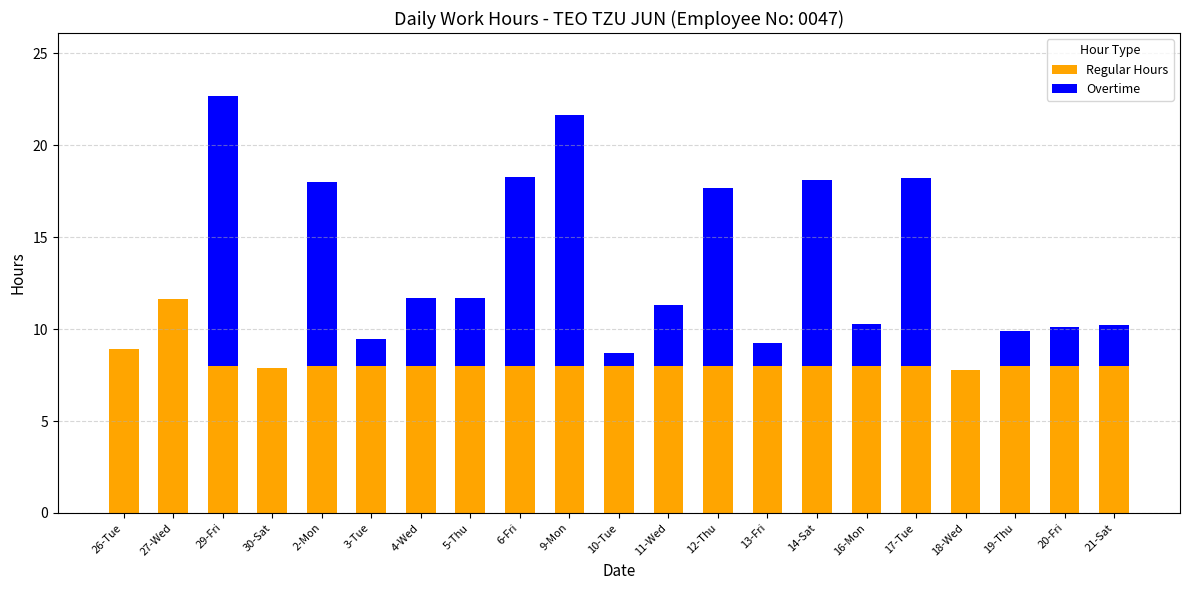

What is the sum of the Regular Hours values at 2-Mon and 9-Mon?

16.0